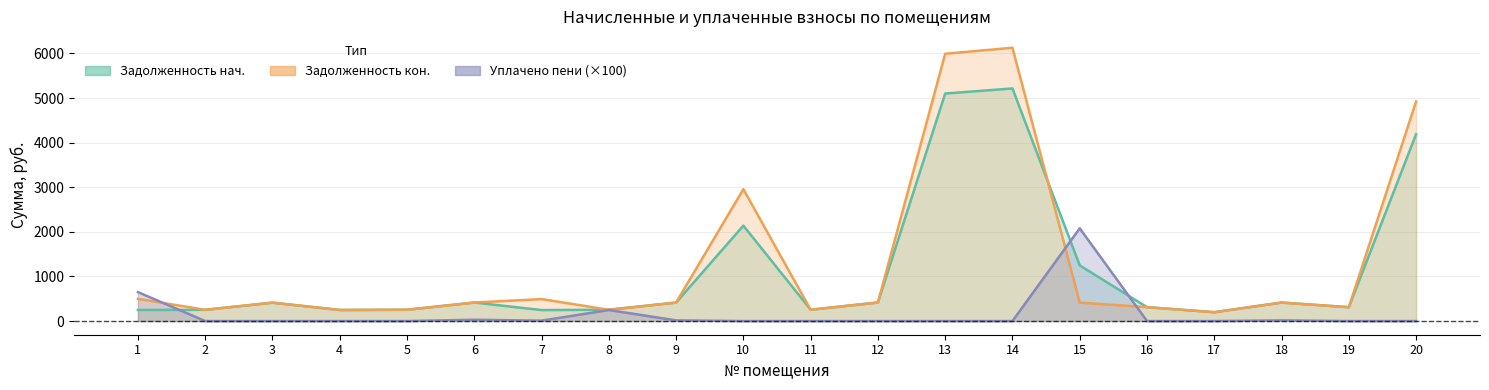

The Уплачено пени (col_8) series shows 39.2 at 6. True or false?

False